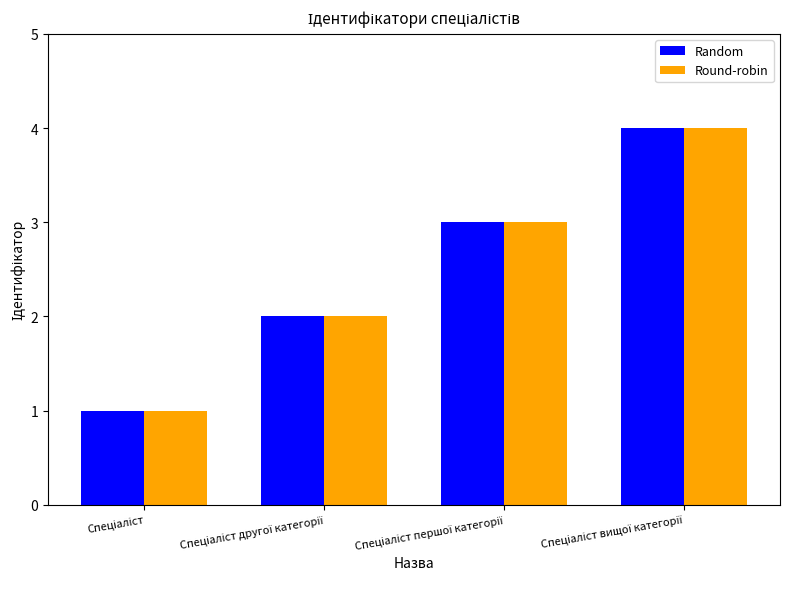

What is the greatest value displayed?

4